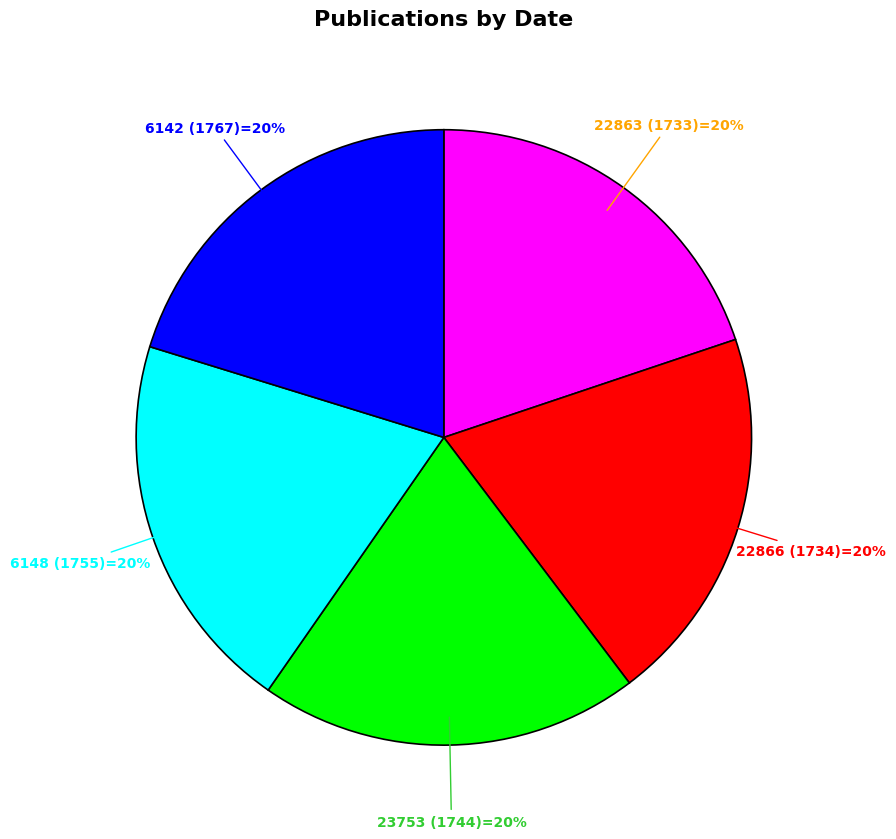

To the nearest percent, what is the average slice percentage?

20%